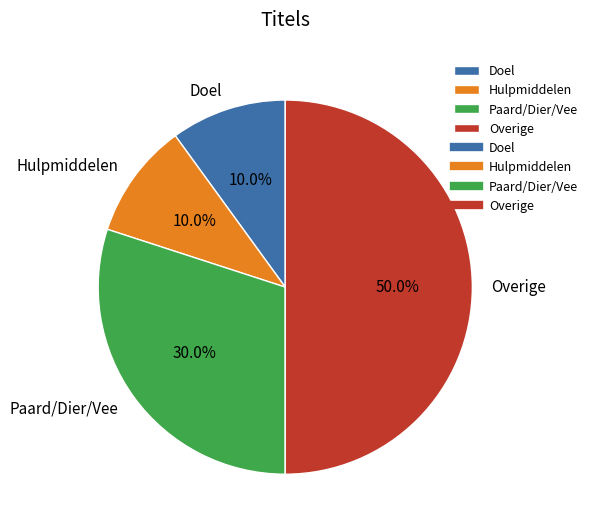

What is the largest slice in the pie chart?

Overige